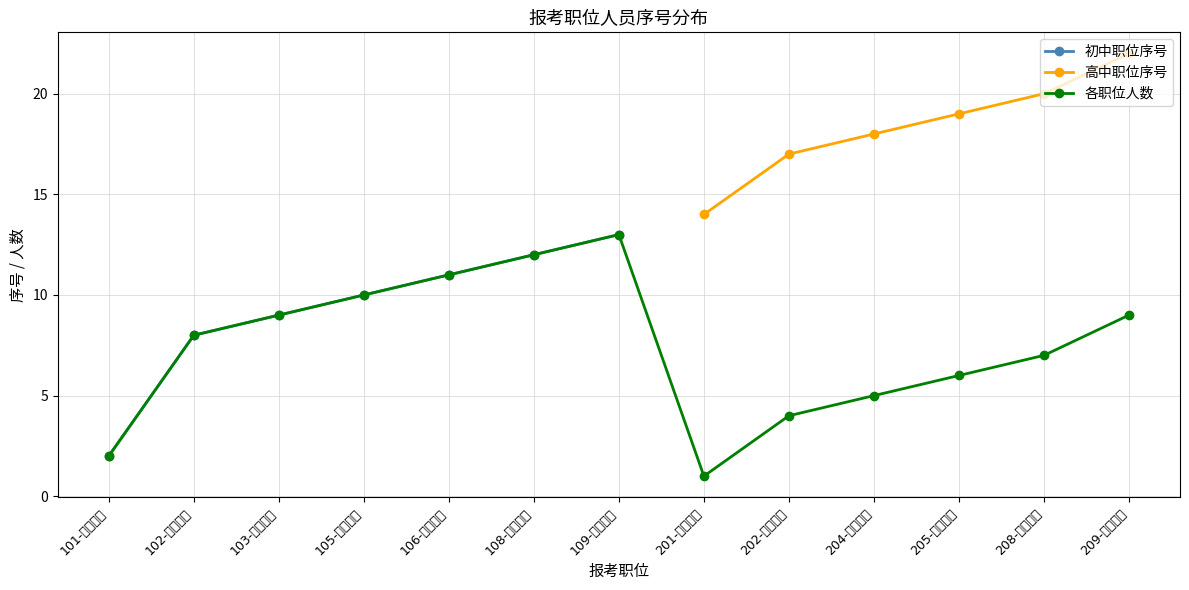

True or false: 高中职位序号 and 各职位人数 cross at least once.

False